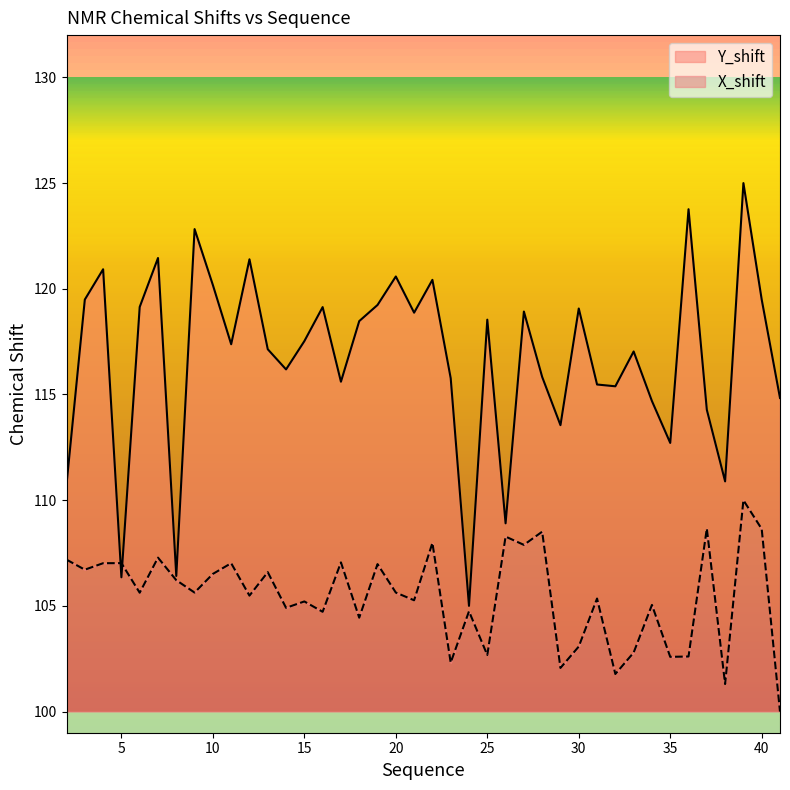

How many lines are shown in the chart?

2